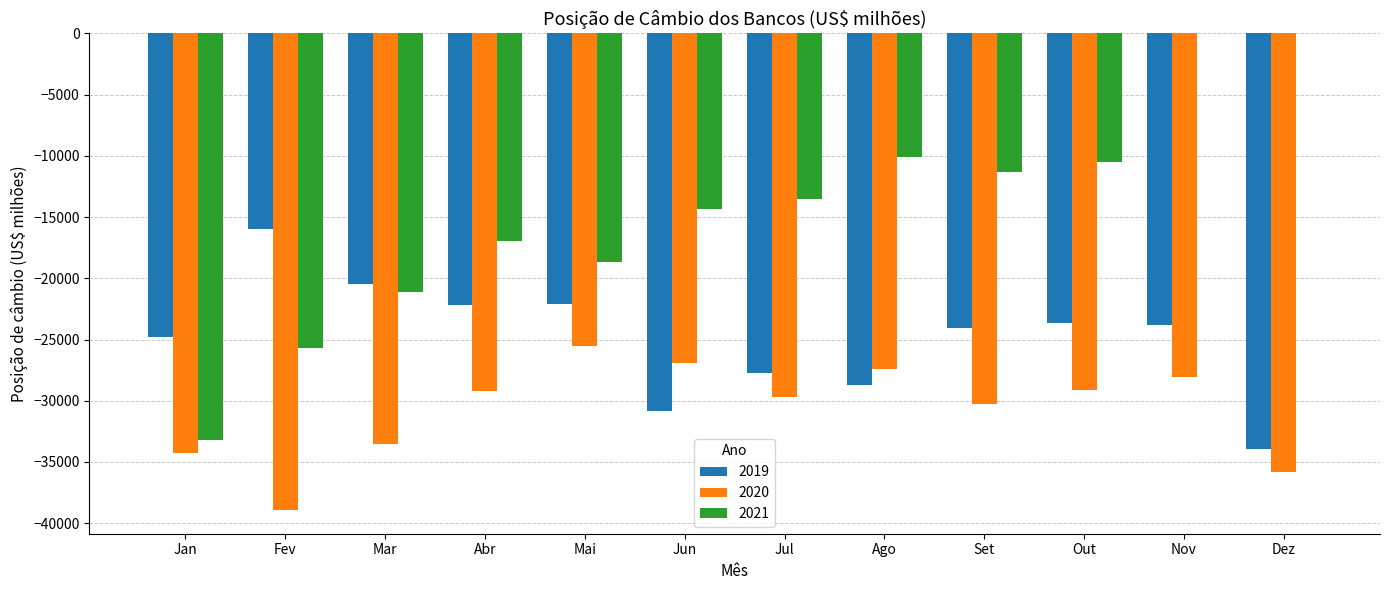

Where does the 2021 series first go above -13527?

Ago